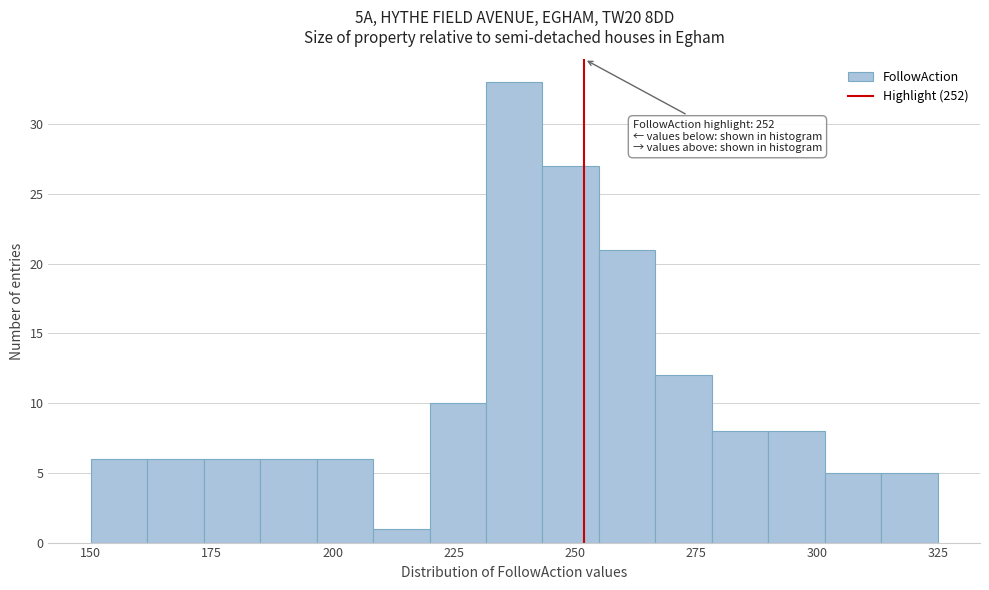

Read against the x-axis, roughly where is the centre of the tallest bar?

240